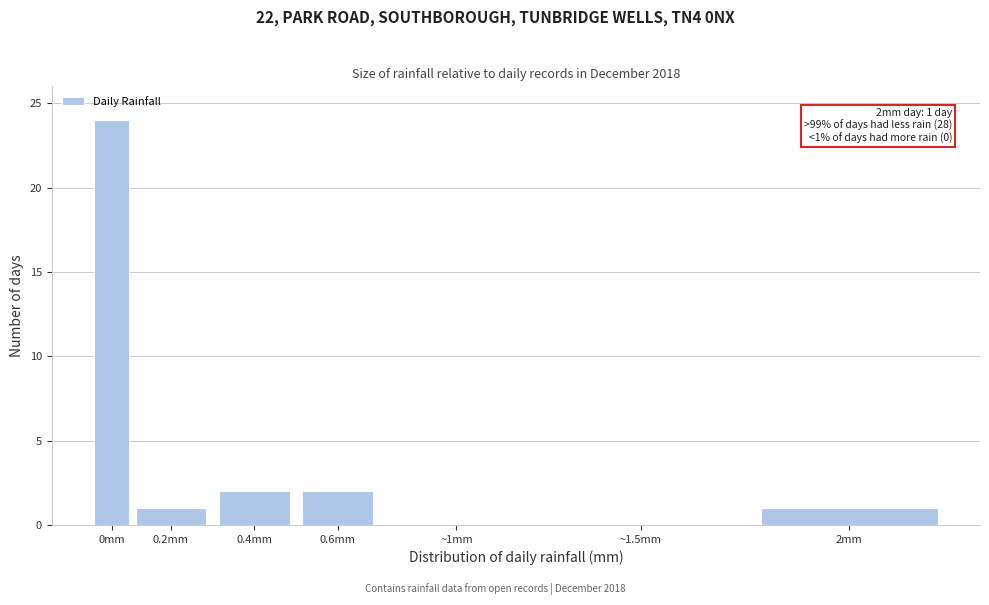

Reading right to left, what are all the values shown in this chart?

2mm=1	~1.5mm=0	~1mm=0	0.6mm=2	0.4mm=2	0.2mm=1	0mm=24